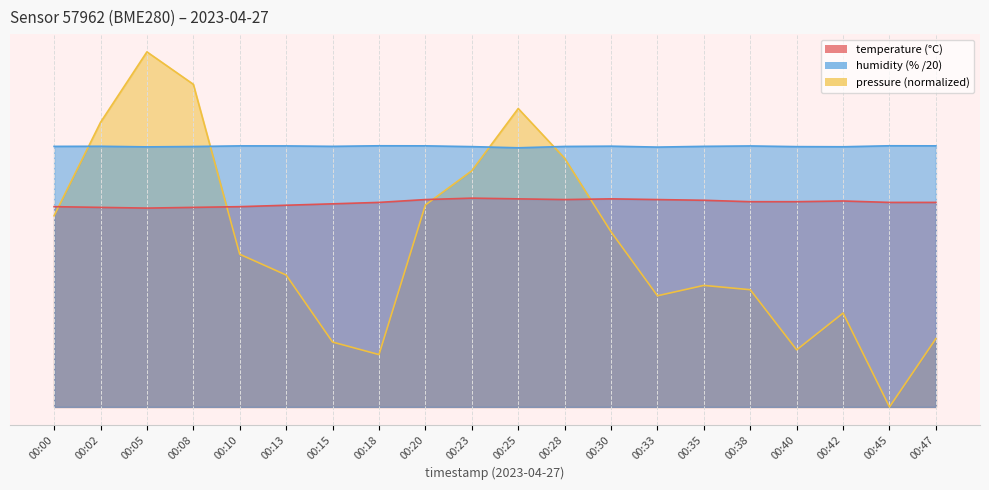

How many humidity values are between 3 and 4?

20